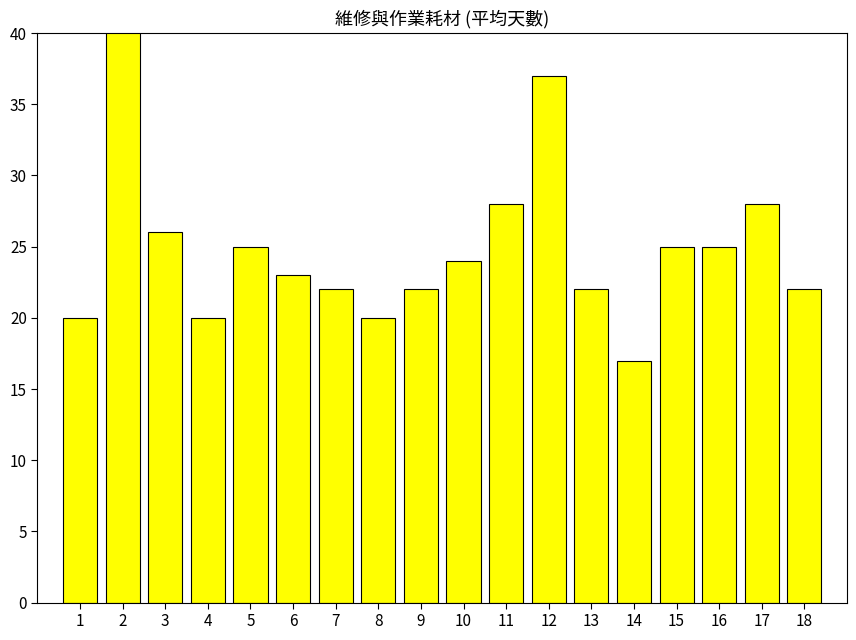

Reading left to right, list all the values displayed in this chart.

1=20	2=47	3=26	4=20	5=25	6=23	7=22	8=20	9=22	10=24	11=28	12=37	13=22	14=17	15=25	16=25	17=28	18=22